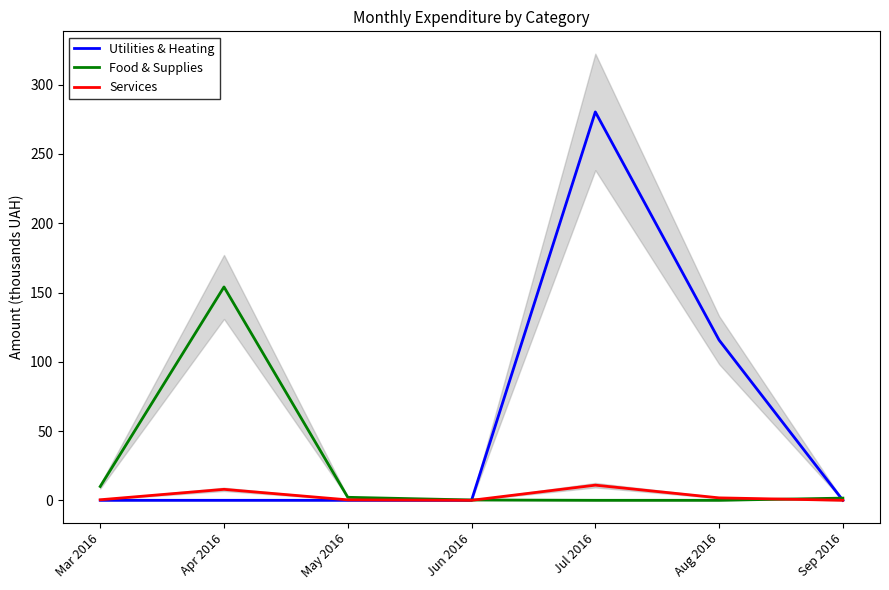

Between which two adjacent categories do Food & Supplies and Utilities & Heating first intersect?

Jun 2016 and Jul 2016